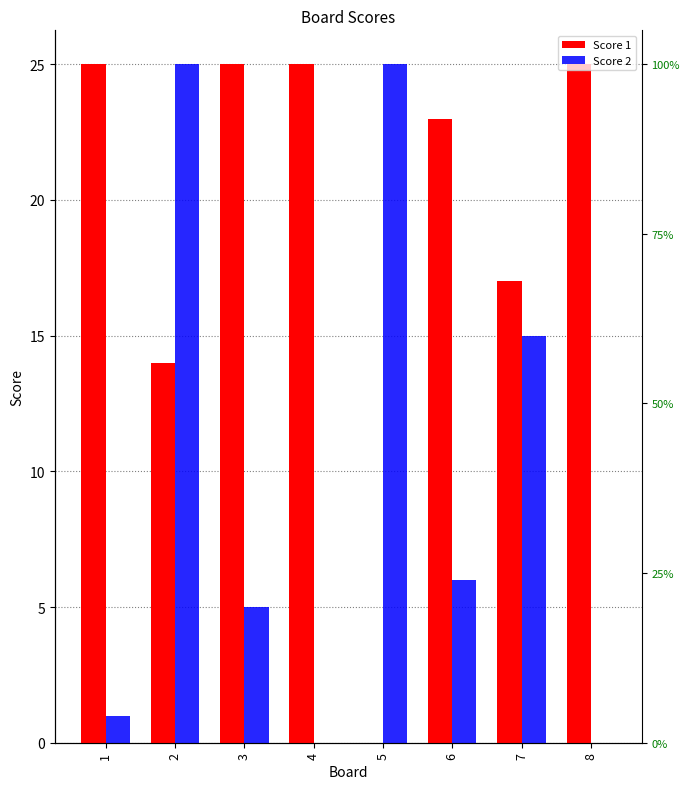

Which series changed the most between 3 and 8?

Score 2